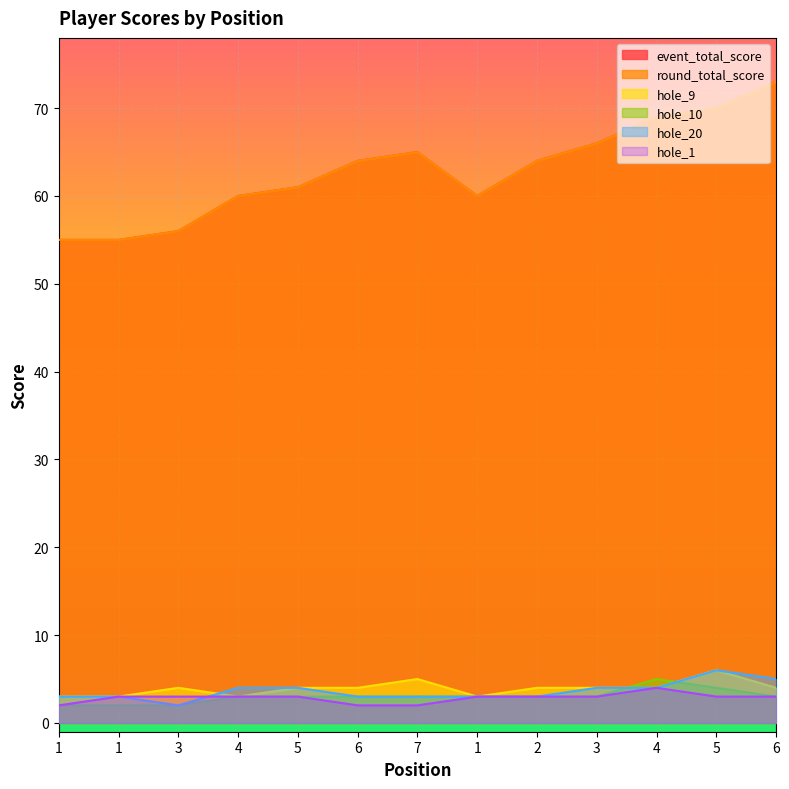

In hole_9, how many points are lower than both neighbors (excluding endpoints)?

2